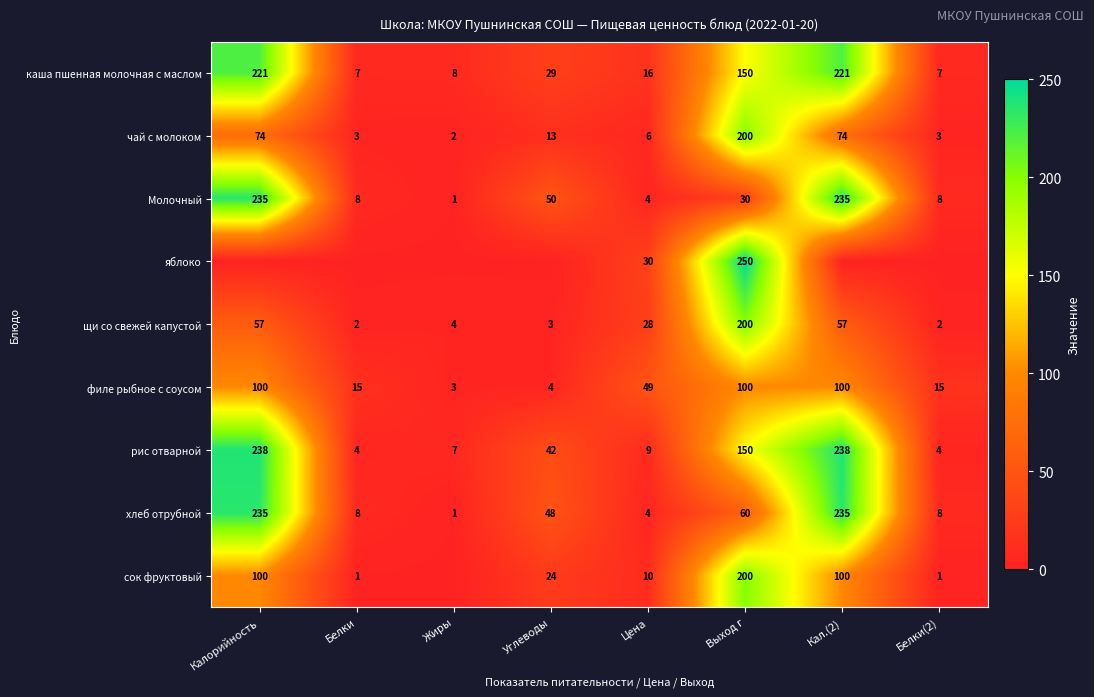

What is the difference between the second highest and minimum values in the каша пшенная молочная с маслом series?

214